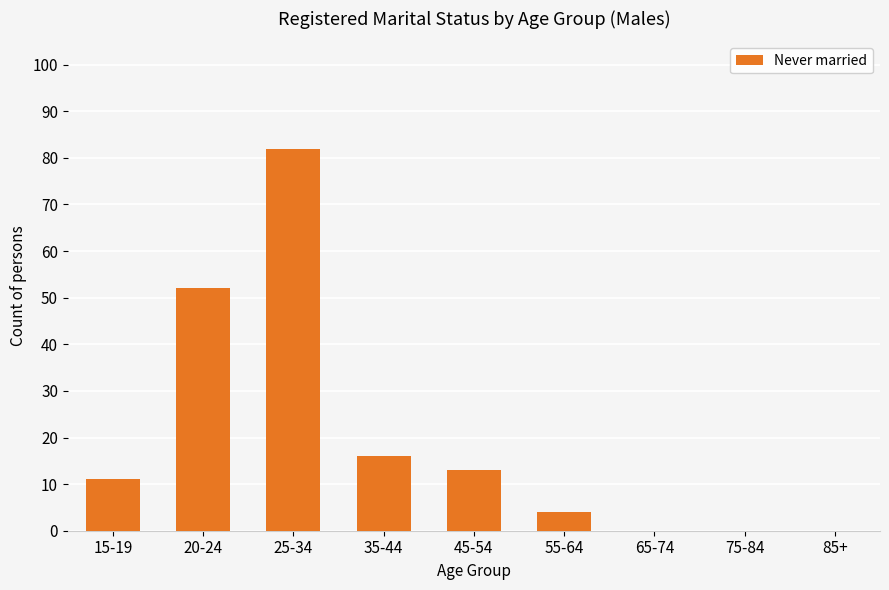

Where is the data nearest to the value 41?

20-24